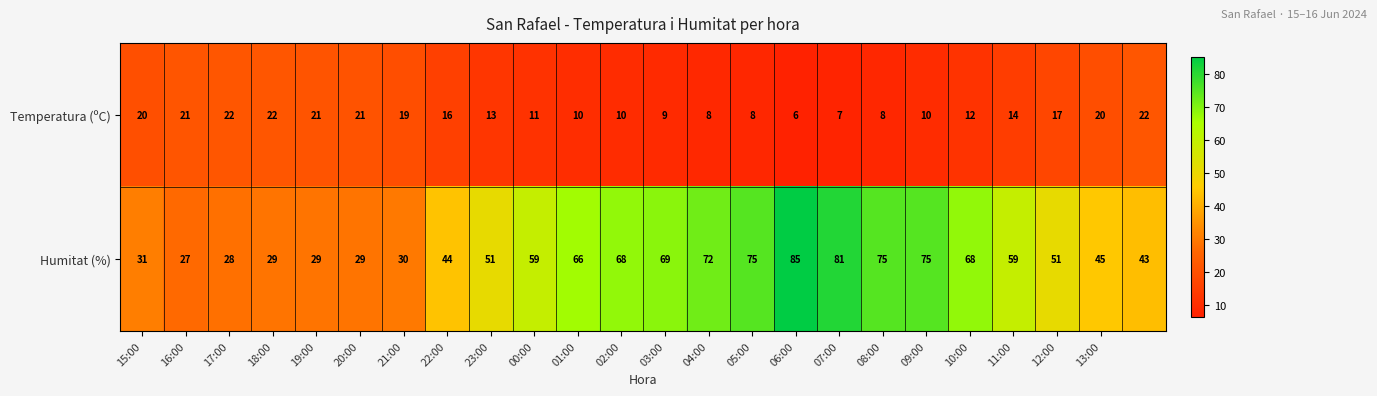

Rank the series by their maximum value, from highest to lowest.

Humitat (%), Temperatura (ºC)